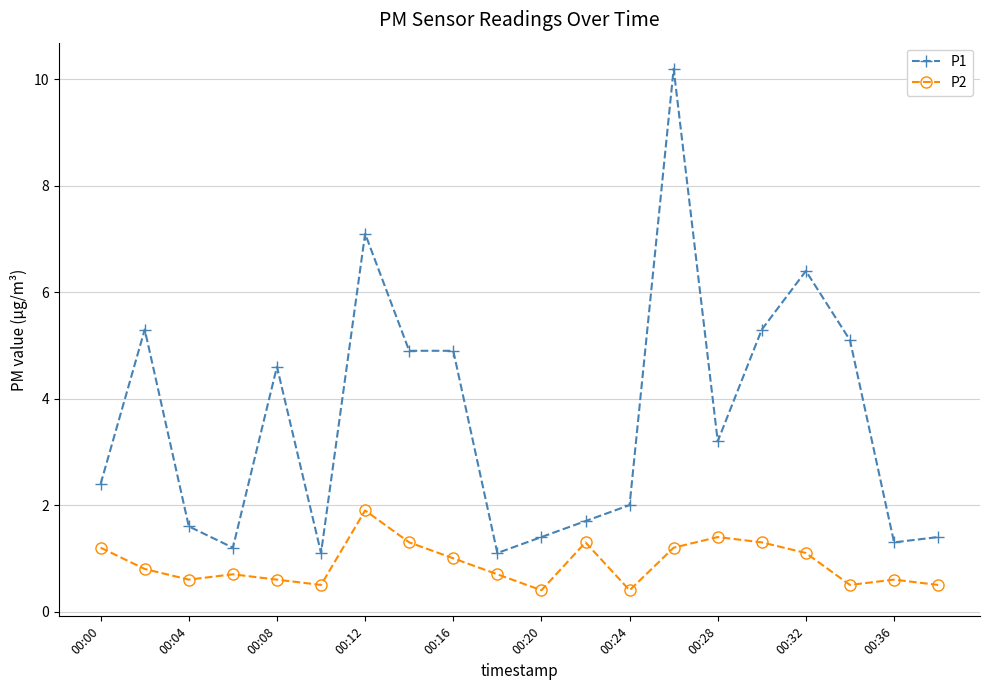

How many lines are shown in the chart?

2